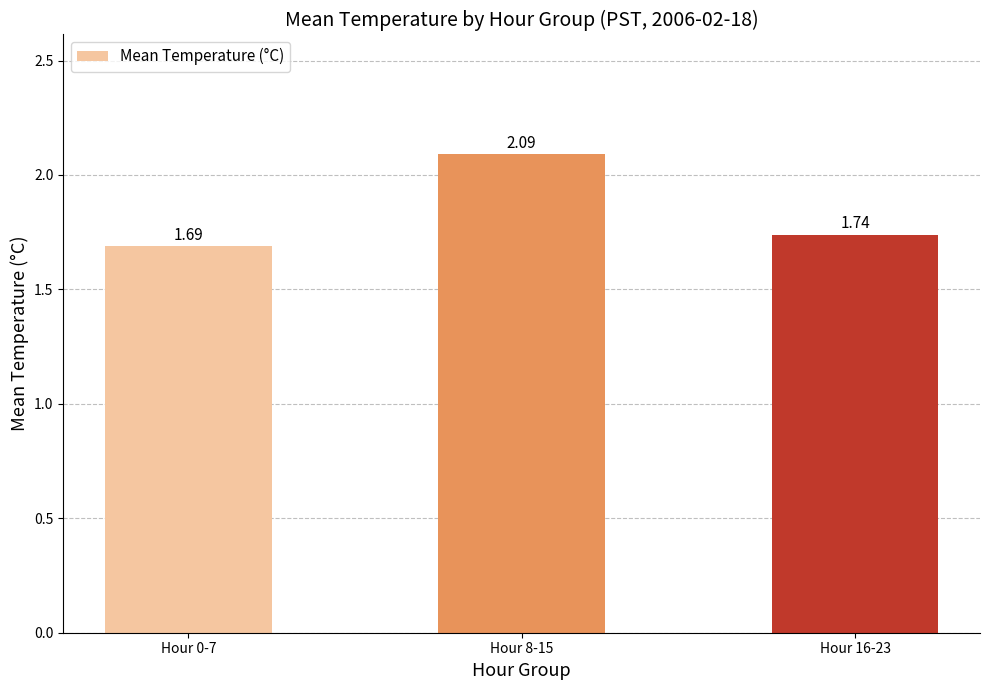

At which label is the value closest to 1?

Hour 0-7